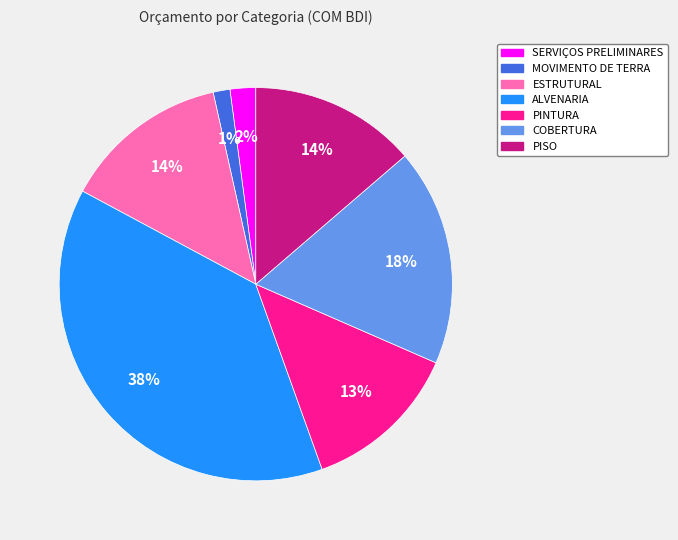

Is PISO the majority of the pie?

No